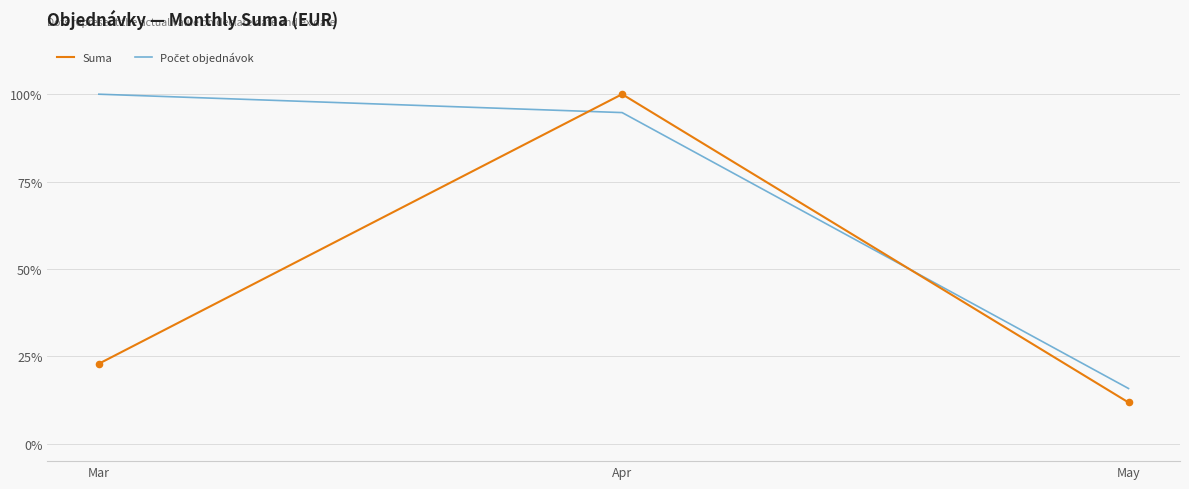

Is this an area chart (filled region under the line)?

No